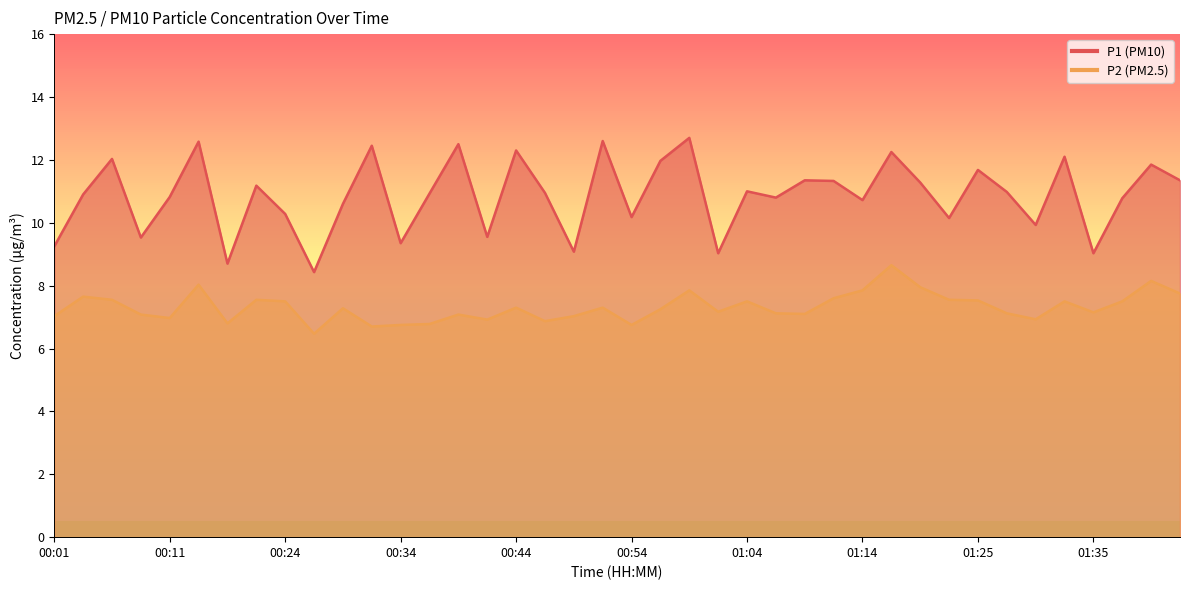

Reading left to right, what are all the values shown in this chart?

P1: 00:01=9.2	00:04=10.9	00:06=12.0	00:09=9.5	00:11=10.8	00:16=12.6	00:19=8.7	00:21=11.2	00:24=10.3	00:26=8.4	00:29=10.6	00:31=12.4	00:34=9.3	00:36=10.9	00:39=12.5	00:41=9.6	00:44=12.3	00:46=10.9	00:49=9.1	00:51=12.6	00:54=10.2	00:56=12.0	00:59=12.7	01:01=9.0	01:04=11.0	01:06=10.8	01:09=11.3	01:11=11.3	01:14=10.7	01:17=12.2	01:19=11.3	01:22=10.2	01:25=11.7	01:27=11.0	01:30=9.9	01:32=12.1	01:35=9.0	01:37=10.8	01:40=11.8	01:42=11.3
P2: 00:01=7.0	00:04=7.7	00:06=7.5	00:09=7.1	00:11=7.0	00:16=8.0	00:19=6.8	00:21=7.5	00:24=7.5	00:26=6.5	00:29=7.3	00:31=6.7	00:34=6.8	00:36=6.8	00:39=7.1	00:41=6.9	00:44=7.3	00:46=6.9	00:49=7.0	00:51=7.3	00:54=6.8	00:56=7.2	00:59=7.8	01:01=7.2	01:04=7.5	01:06=7.1	01:09=7.1	01:11=7.6	01:14=7.8	01:17=8.7	01:19=8.0	01:22=7.5	01:25=7.5	01:27=7.1	01:30=6.9	01:32=7.5	01:35=7.2	01:37=7.5	01:40=8.2	01:42=7.8